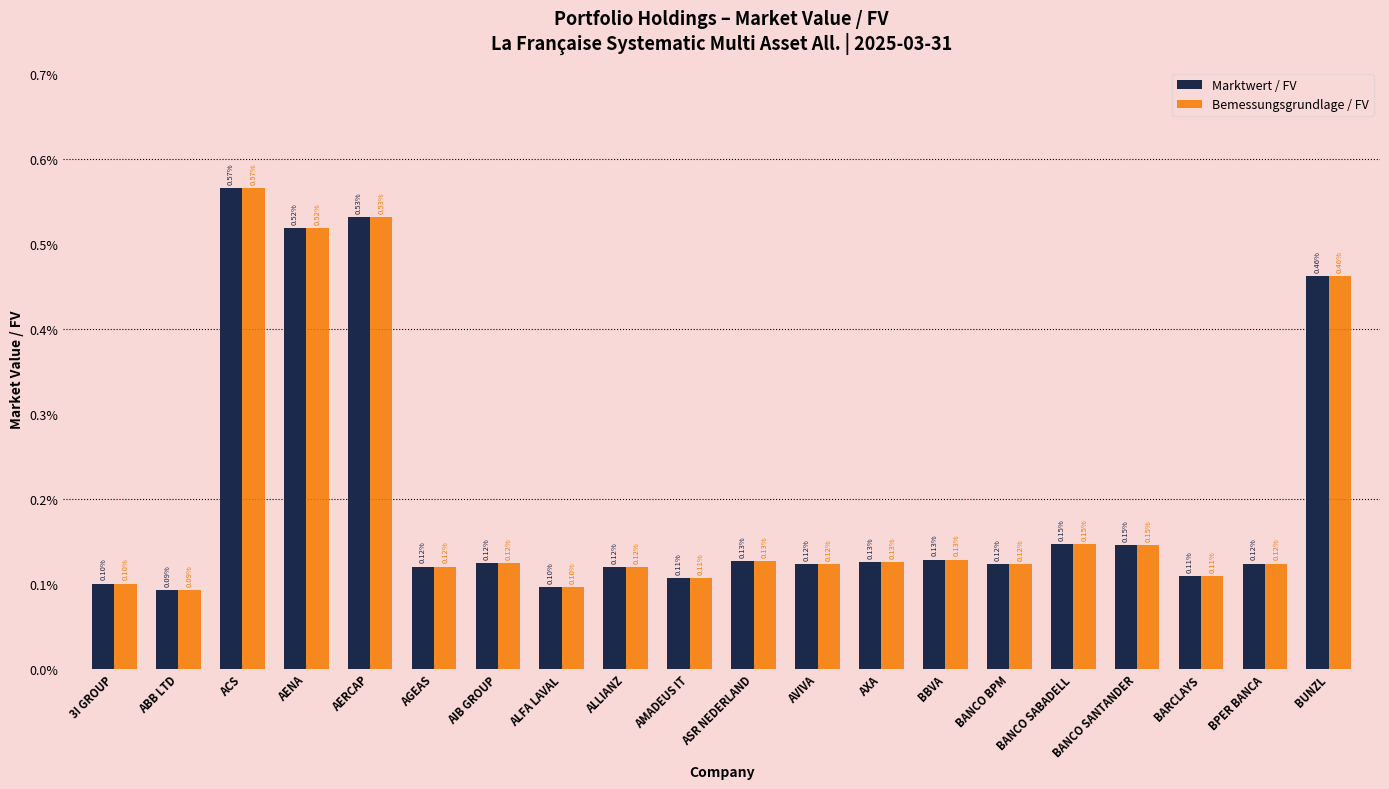

What are all the series names shown in the legend?

Marktwert / FV, Bemessungsgrundlage / FV